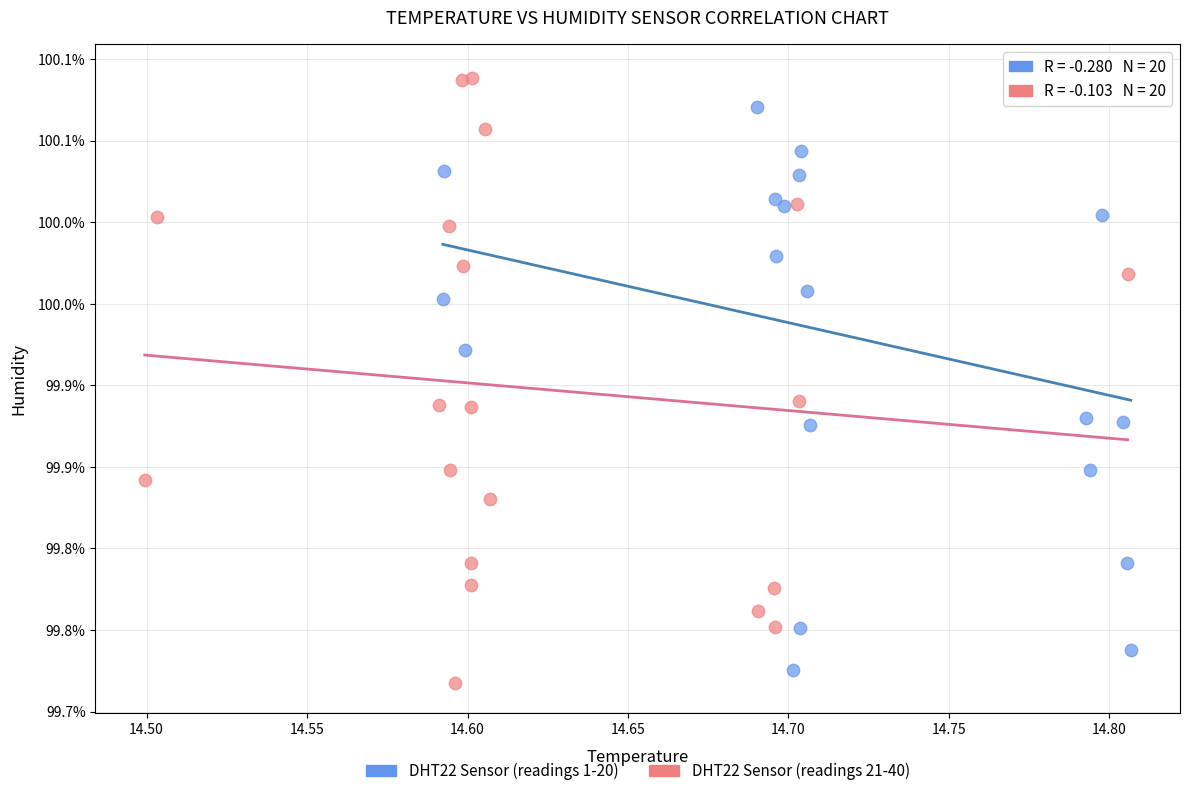

What are all the series names shown in the legend?

DHT22 Sensor (readings 1-20), DHT22 Sensor (readings 21-40)